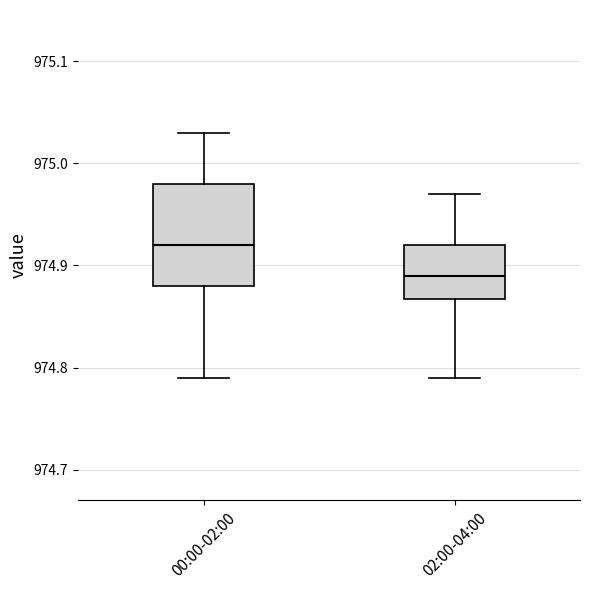

Reading left to right, transcribe this box plot: for each box, give where its median line is, the range the box spans, and where its two whiskers end, as read against the y-axis. The values are not printed on the chart, so give them approximately, as read against the axis.

00:00-02:00: median 974.92, box 974.88 to 974.98, whiskers 974.79 to 975.03
02:00-04:00: median 974.89, box 974.87 to 974.92, whiskers 974.79 to 974.97